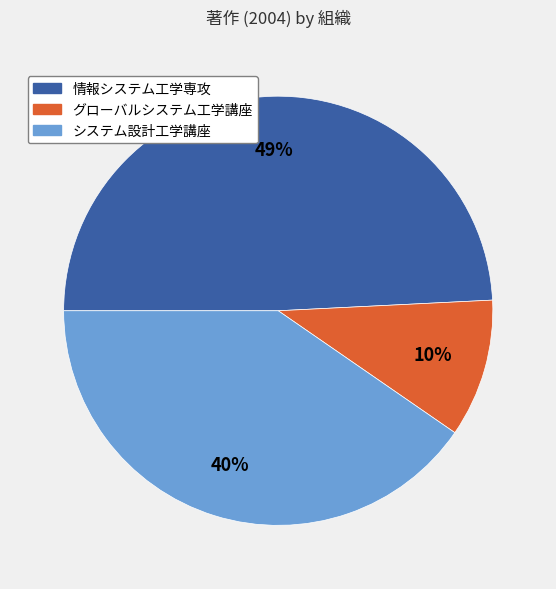

To the nearest percent, what is the difference between the largest and smallest slice percentages?

39%